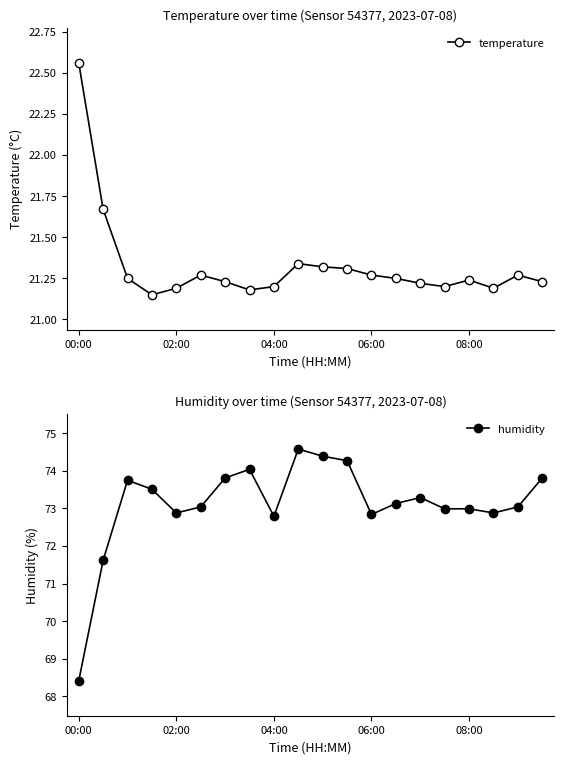

What position from the left is 00:00?

1